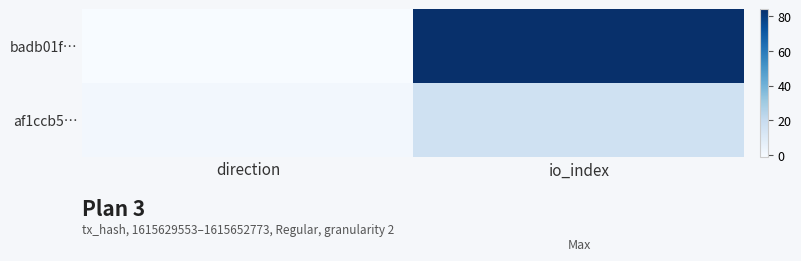

Reading left to right, transcribe all the data shown in this chart.

badb01f…: direction=-1	io_index=84
af1ccb5…: direction=1	io_index=16